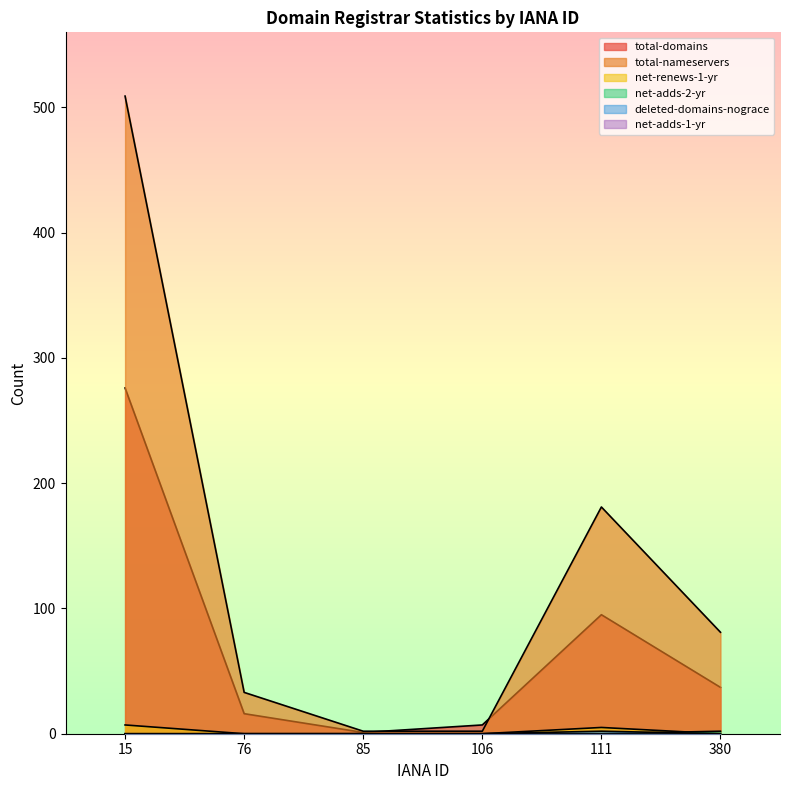

True or false: net-adds-2-yr has a value of 0 at 106.

True